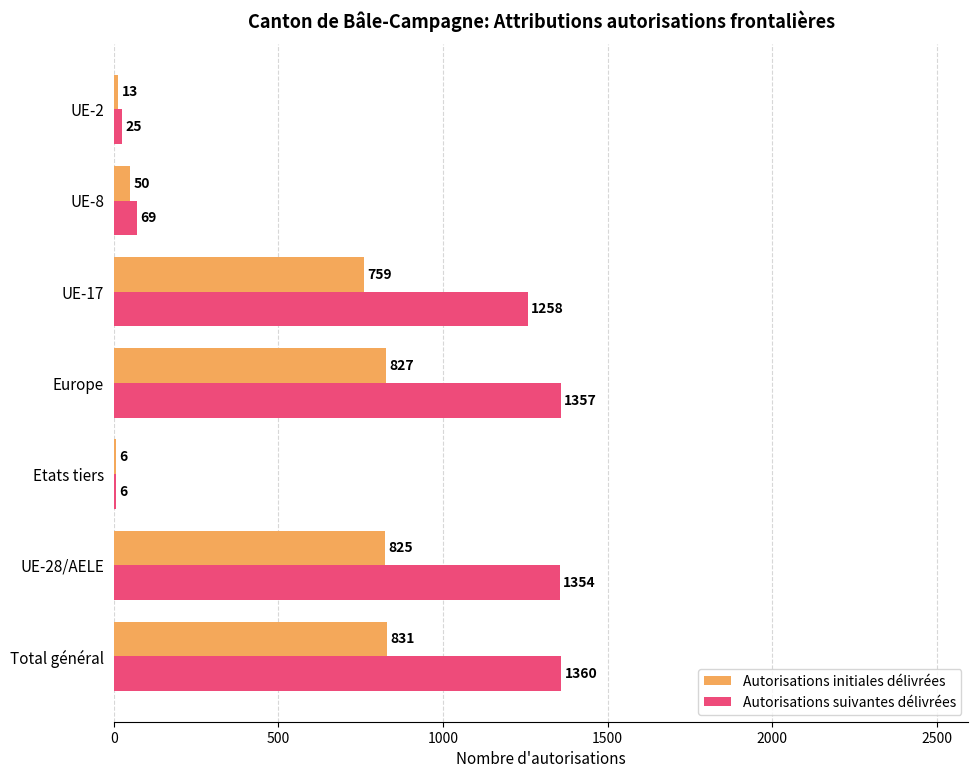

True or false: Autorisations suivantes délivrées has a value of 1360 at Total général.

True